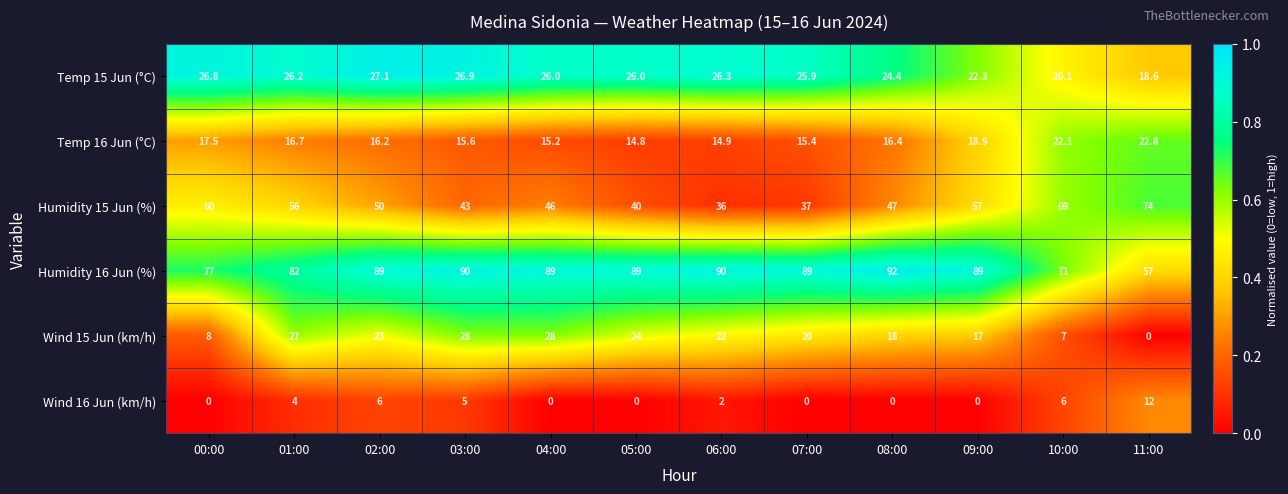

List the series in order of their peak value, highest first.

Humidity 16 Jun (%), Humidity 15 Jun (%), Wind 15 Jun (km/h), Temp 15 Jun (°C), Temp 16 Jun (°C), Wind 16 Jun (km/h)